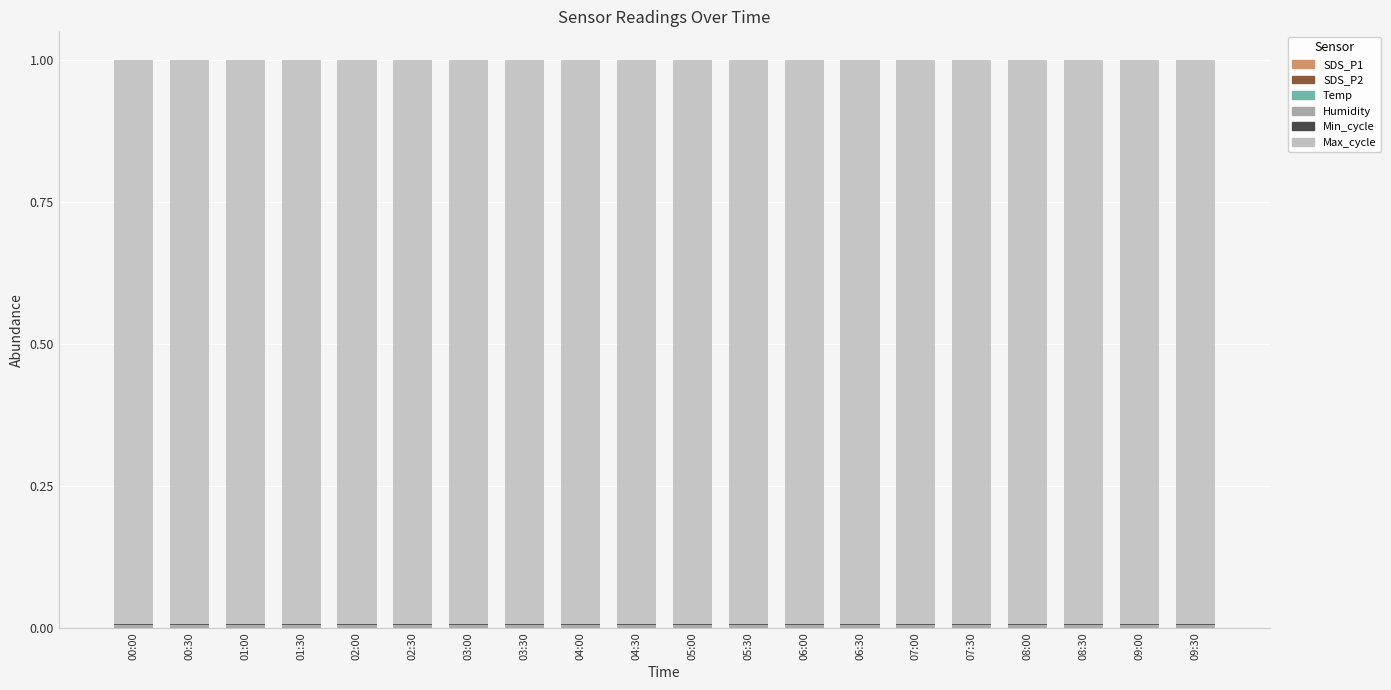

Which has a higher value, 03:00 or 02:30?

03:00